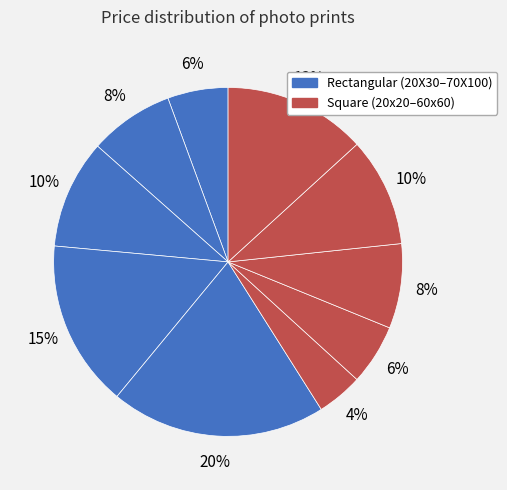

Which category has the biggest portion of the pie?

70X100